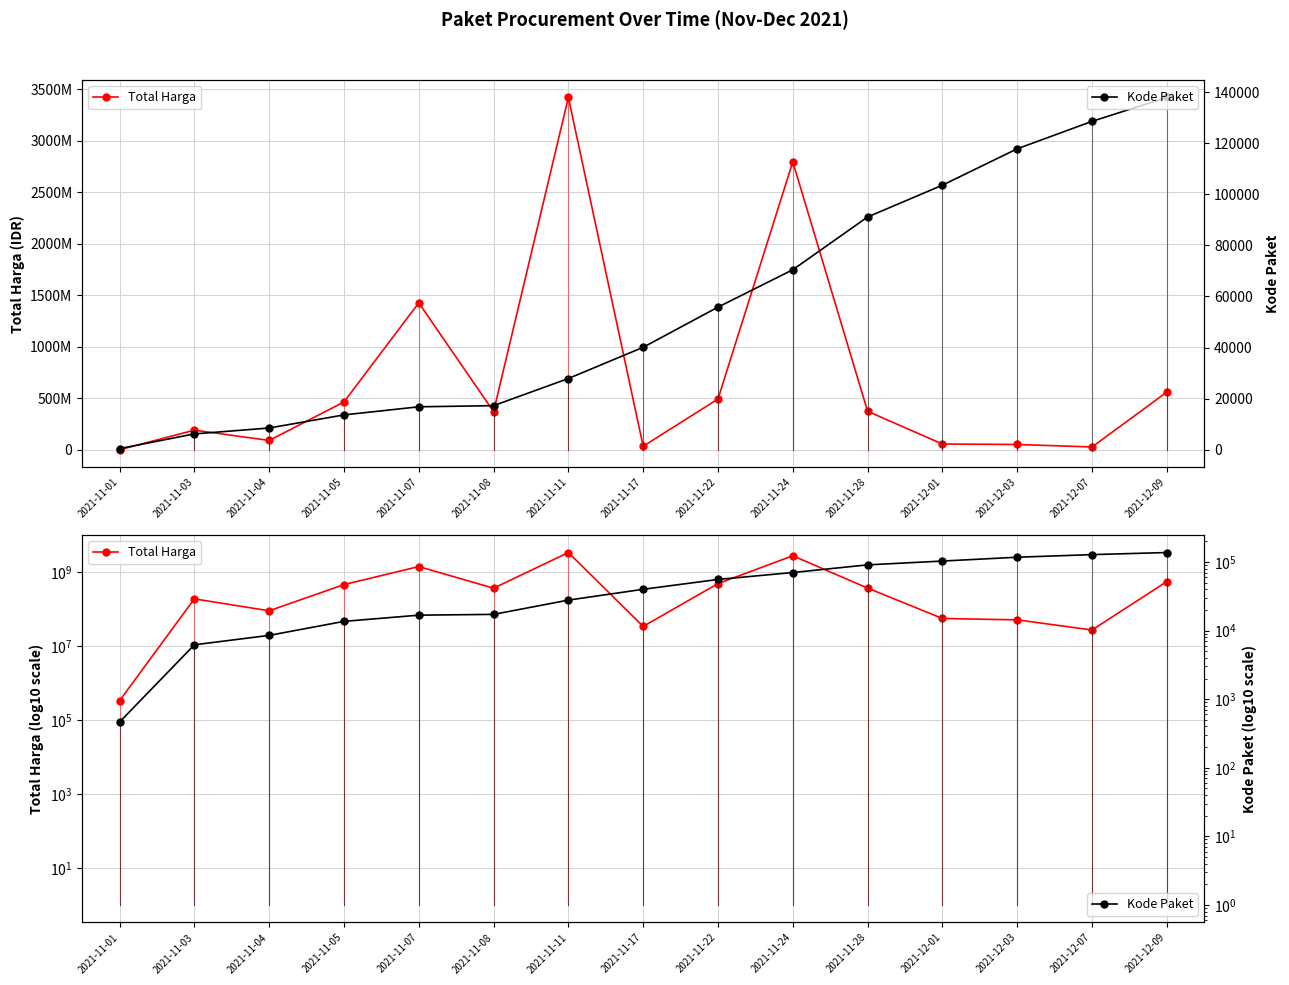

At which category does Total Harga reach its first local valley?

2021-11-04